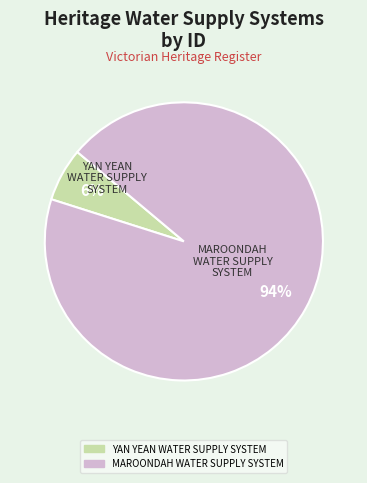

How many segments does this pie chart have?

2